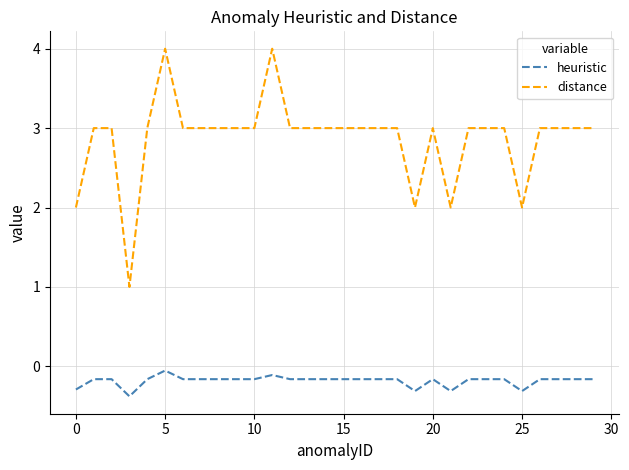

What is the smallest value displayed?

-0.4